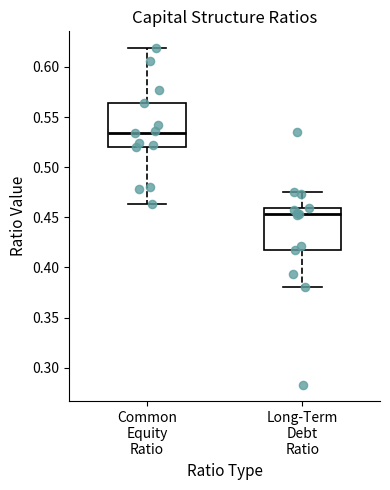

Which box has the highest median line?

Common Equity Ratio